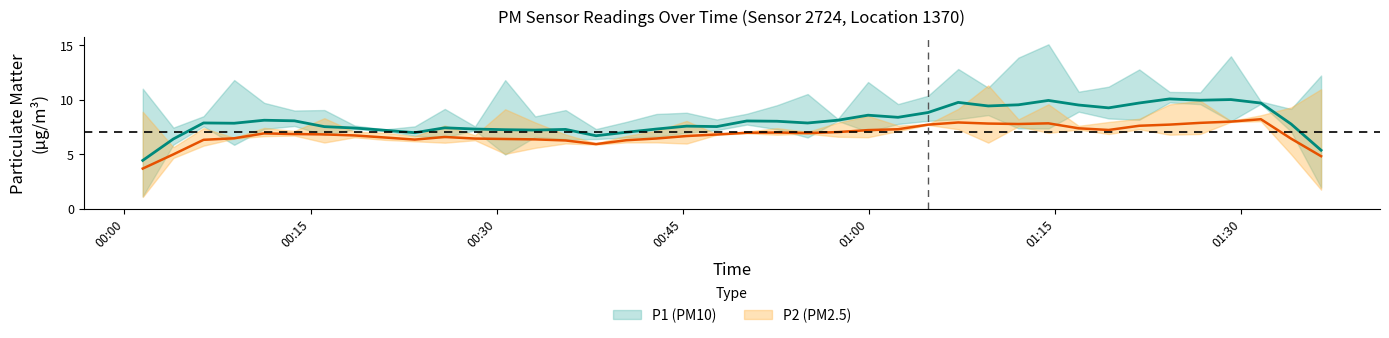

What is the value of the P2 point at the 22nd from the left?

6.8